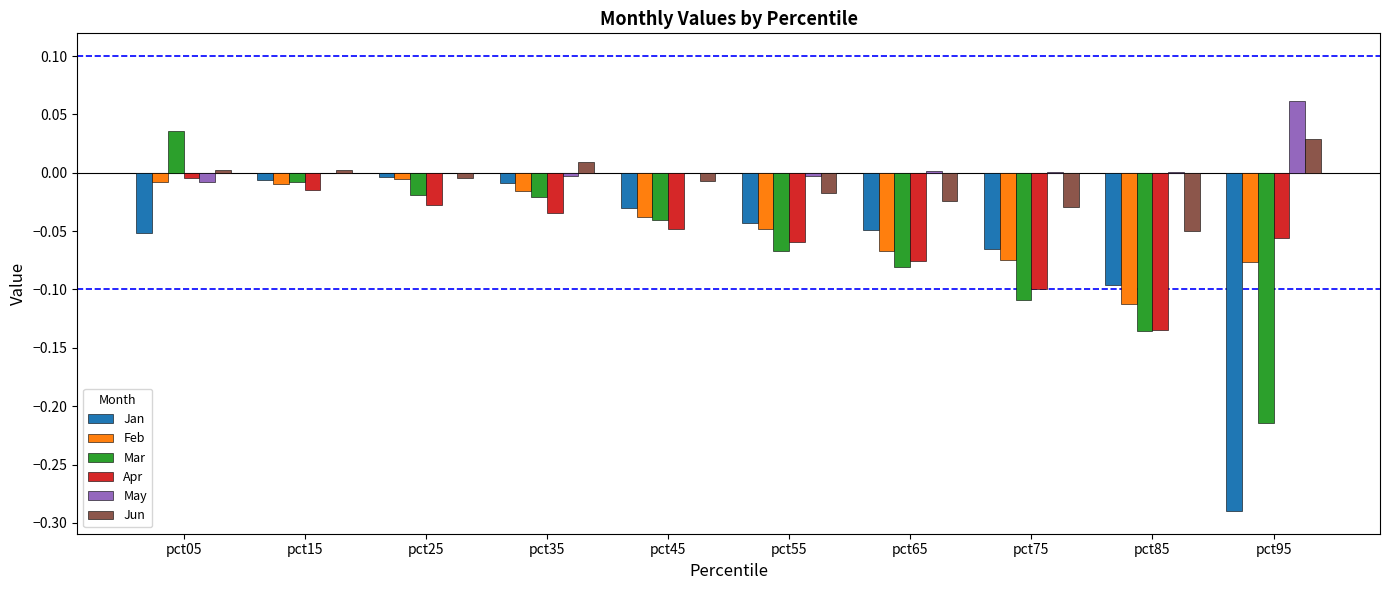

What is the total value across all series at pct95?

-0.5